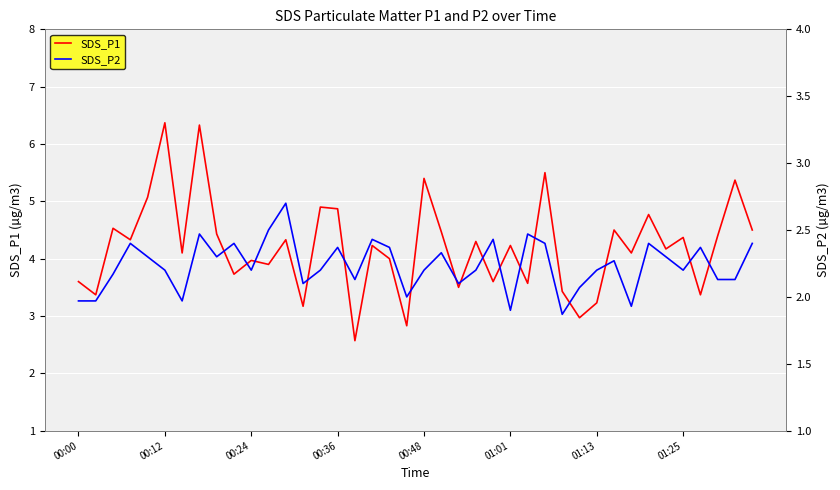

Does the chart display data point markers on the line(s)?

No